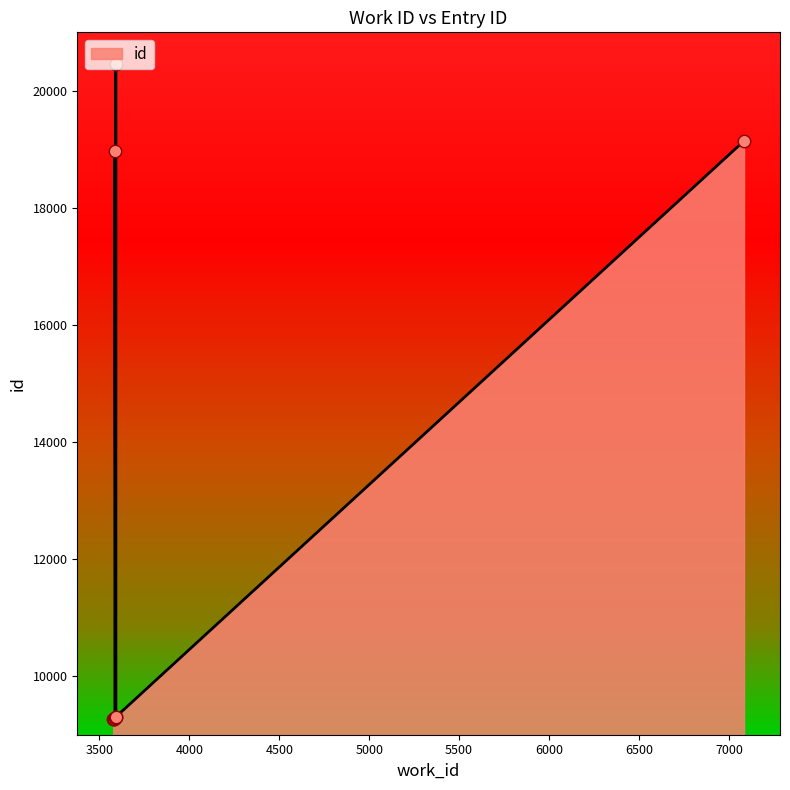

Which has a higher value, 7084 or 3586?

7084